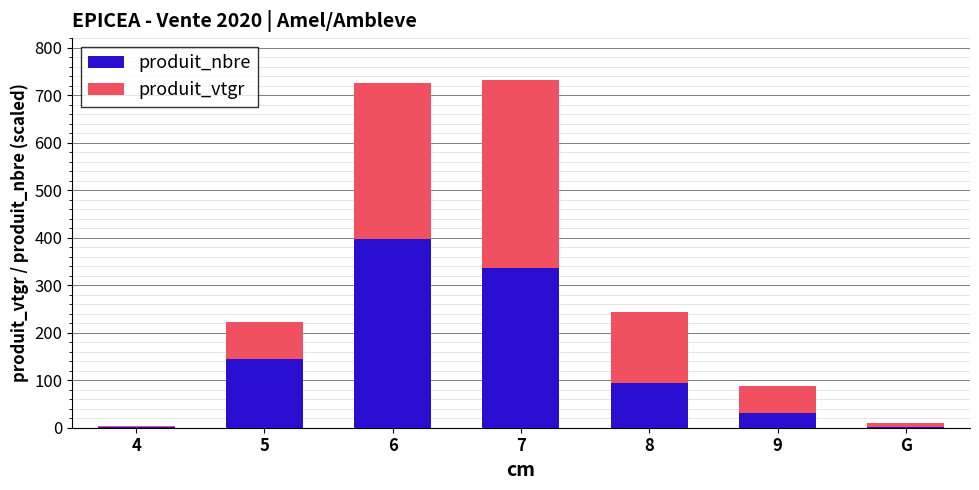

Reading right to left, what are the values for produit_nbre?

G=2.4	9=30.9	8=95.1	7=335.3	6=397.1	5=145.1	4=2.4